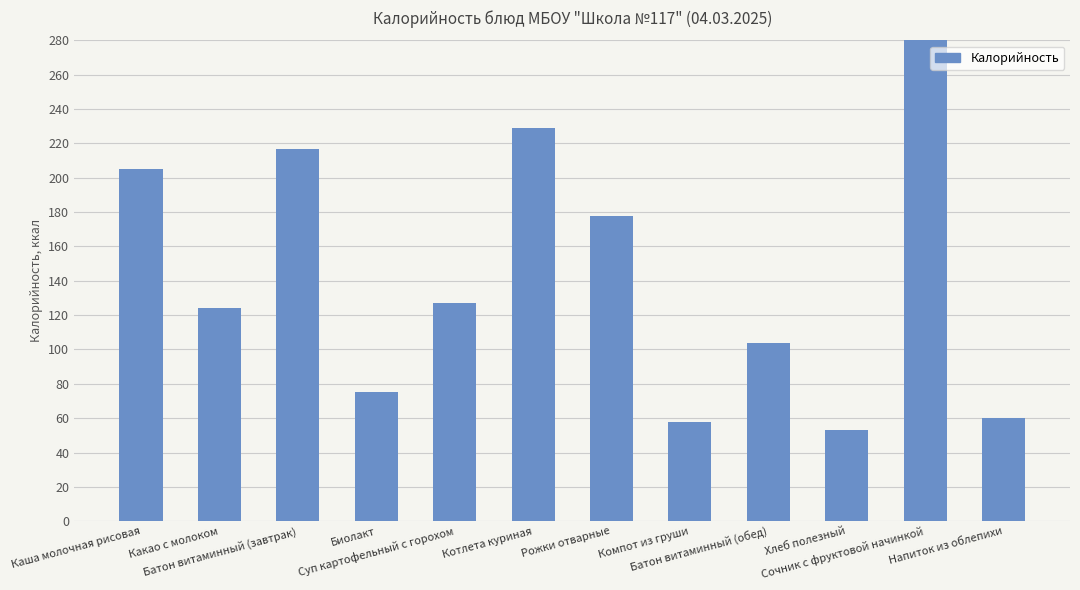

Reading left to right, transcribe all the data shown in this chart.

Каша молочная рисовая=205	Какао с молоком=124	Батон витаминный (завтрак)=217	Биолакт=75	Суп картофельный с горохом=127	Котлета куриная=229	Рожки отварные=178	Компот из груши=58	Батон витаминный (обед)=104	Хлеб полезный=53	Сочник с фруктовой начинкой=289	Напиток из облепихи=60